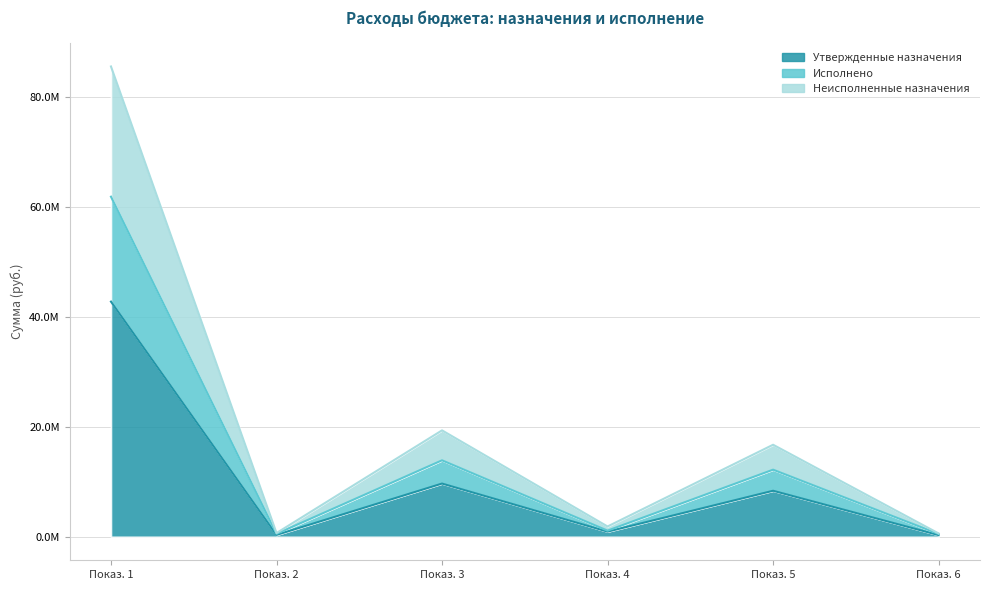

Does the chart display data point markers on the line(s)?

No